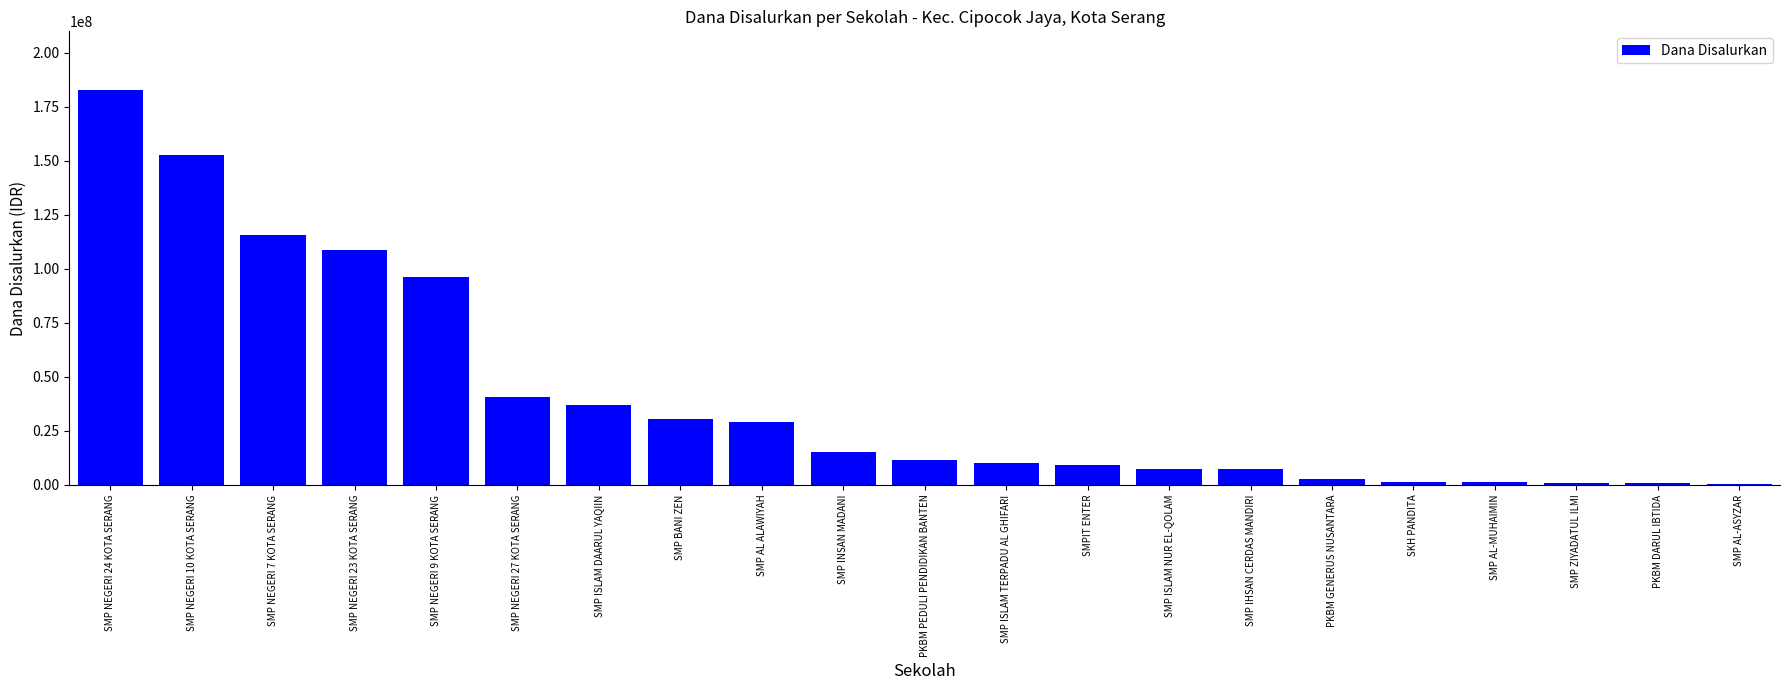

How many series are shown in this chart?

1